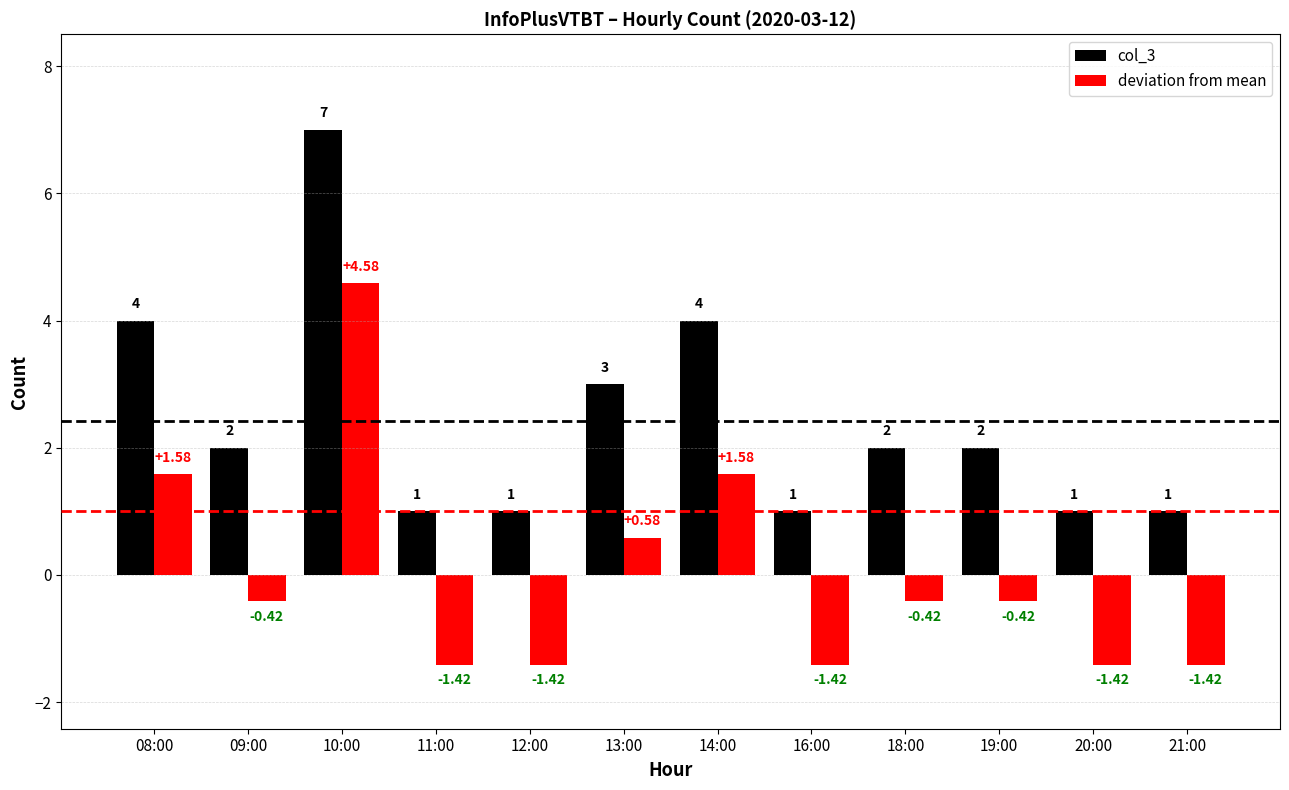

What is the difference between the maximum and minimum values in the deviation from mean series?

6.0